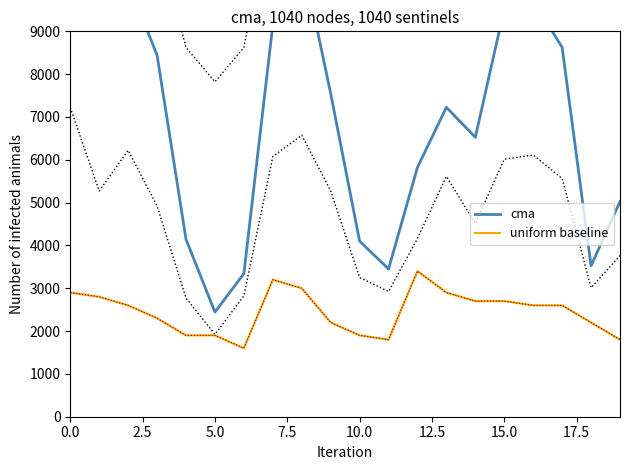

What value does the uniform baseline series have at 9?

2200.0